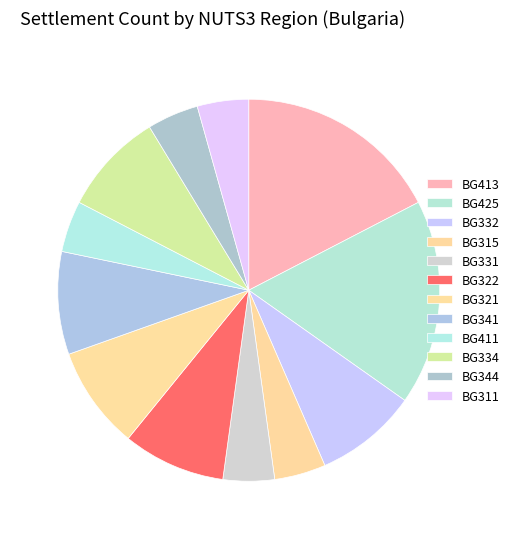

Count the number of slices in the pie.

12